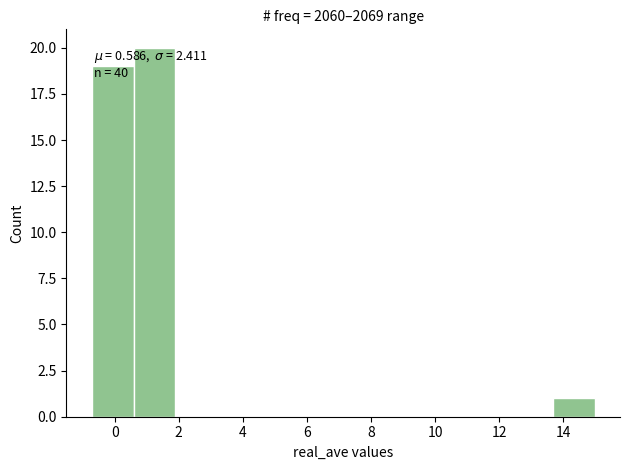

Which range on the x-axis has the tallest bar?

0.6 to 1.8